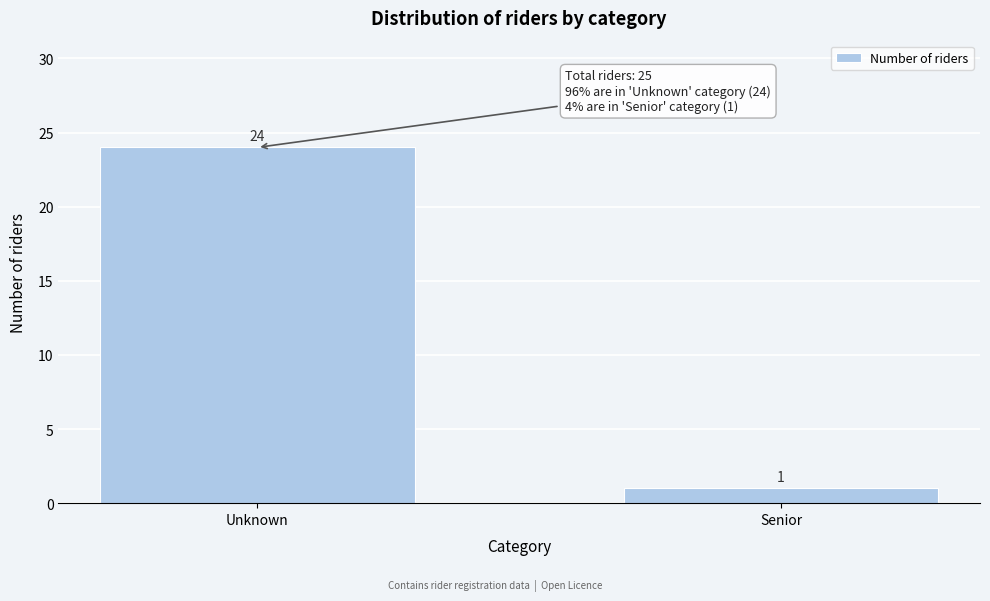

Reading left to right, transcribe all the data shown in this chart.

Unknown=24	Senior=1